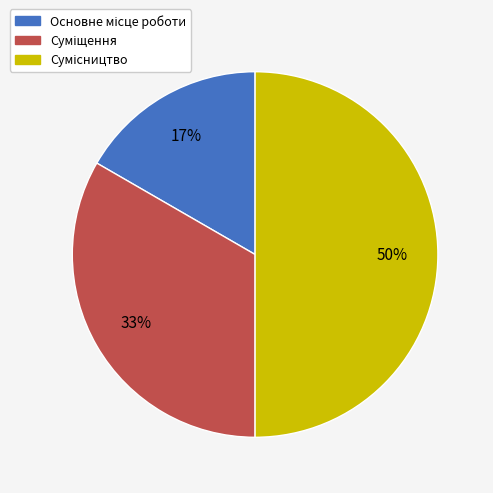

To the nearest percent, what is the average slice percentage?

33%